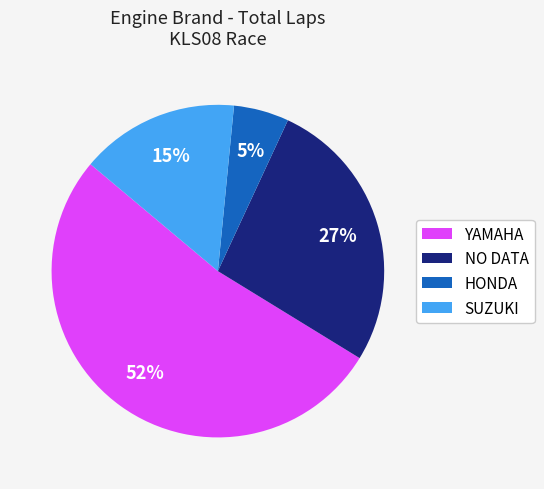

Is it true that NO DATA is 35% of the pie?

False